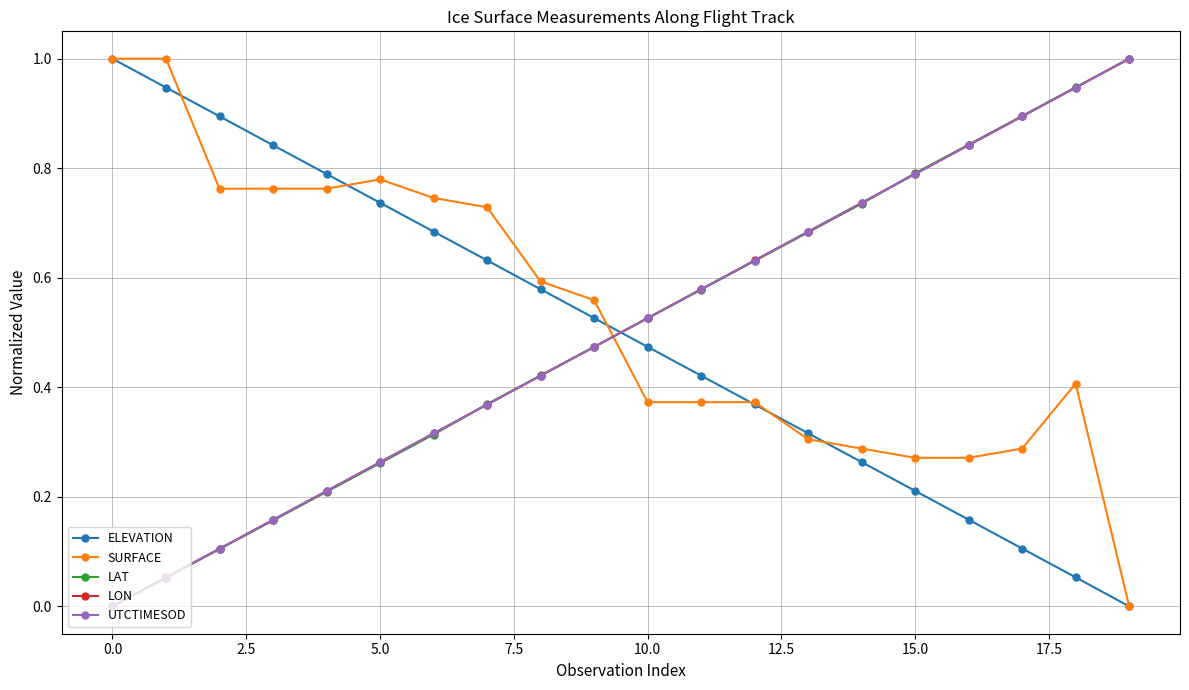

What is the highest value of the LAT series?

1.0